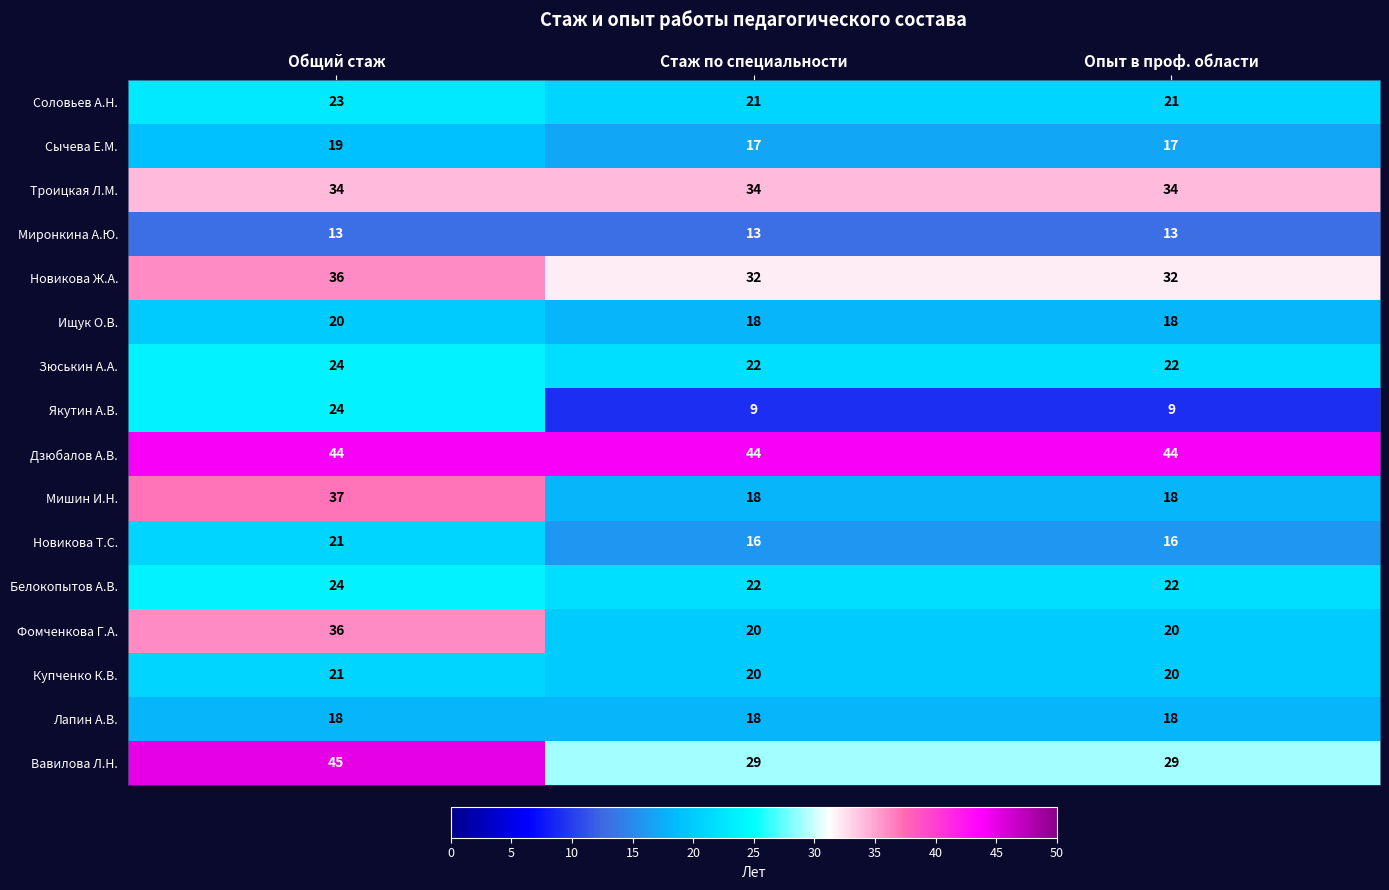

How many series are shown in this chart?

16